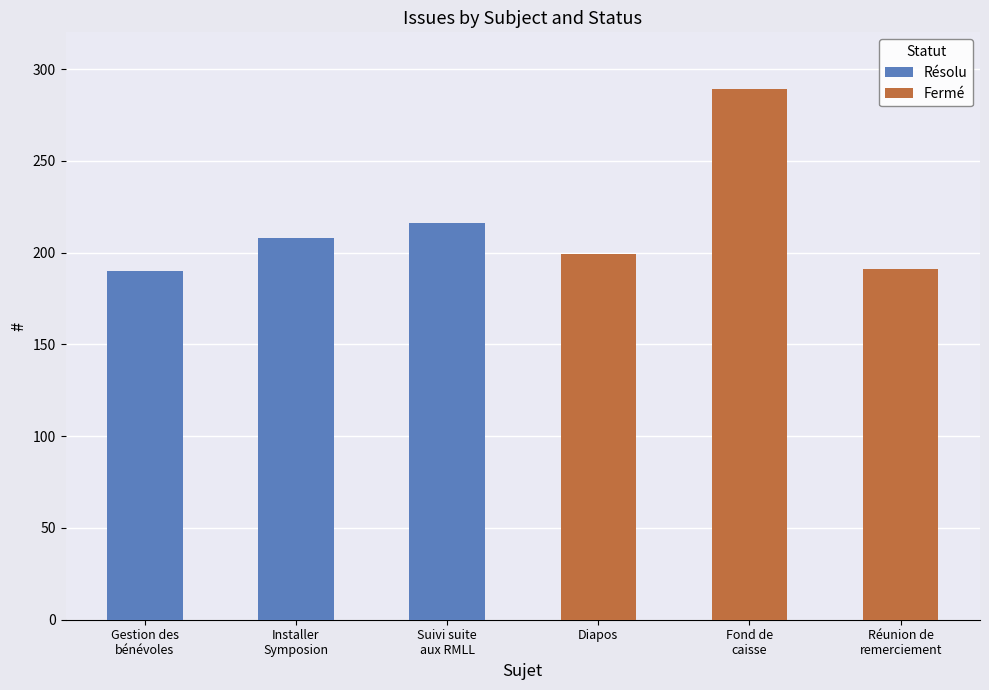

Is it true that Fermé equals -134 at Installer
Symposion?

False